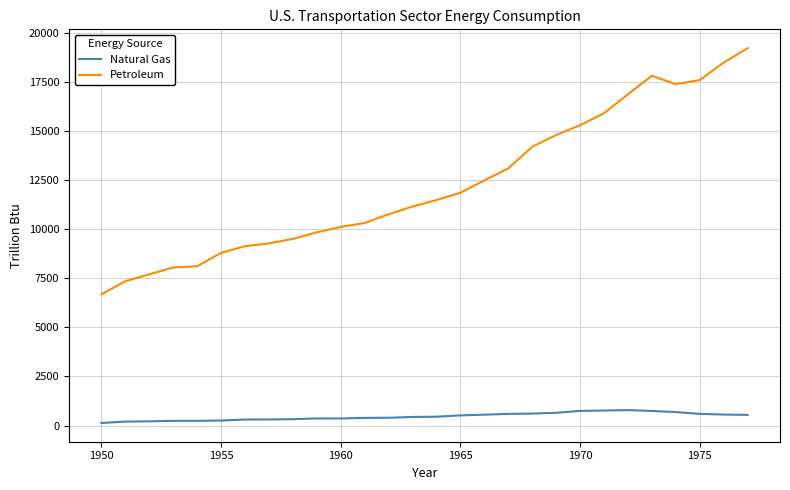

In Petroleum, how many points are lower than both neighbors (excluding endpoints)?

1